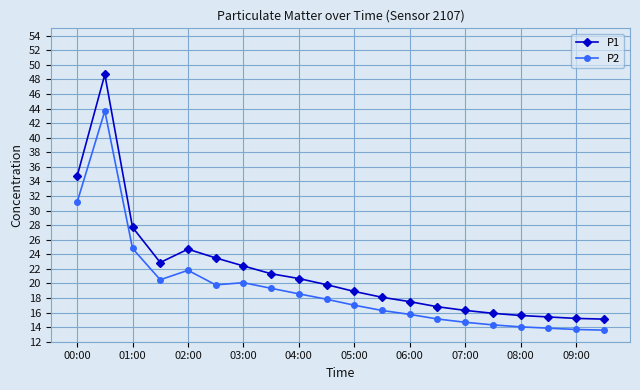

In P2, how many points are lower than both neighbors (excluding endpoints)?

2